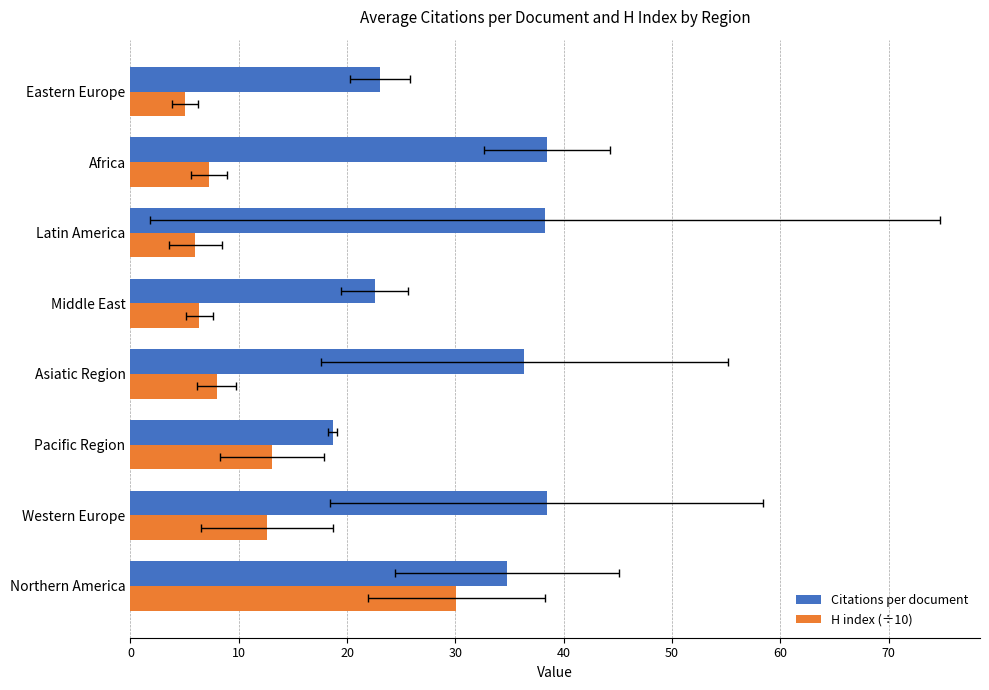

True or false: H index (÷10) has a value of 9.8 at Africa.

False